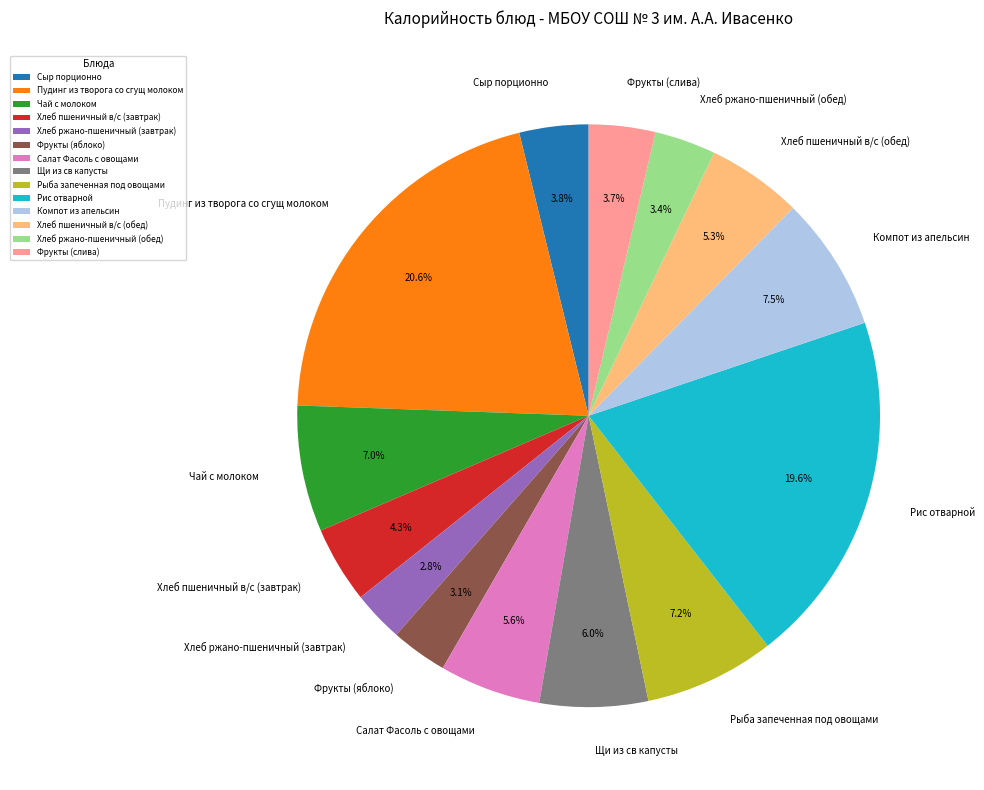

True or false: Хлеб пшеничный в/с (обед) accounts for 16% of the total.

False